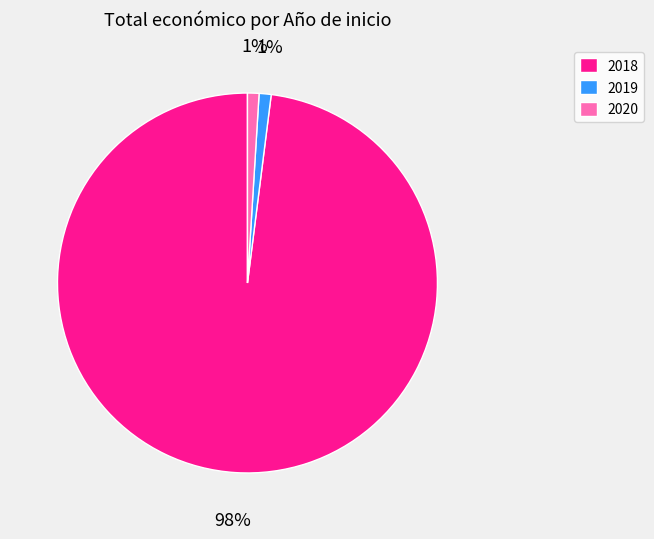

How many slices are in this pie chart?

3